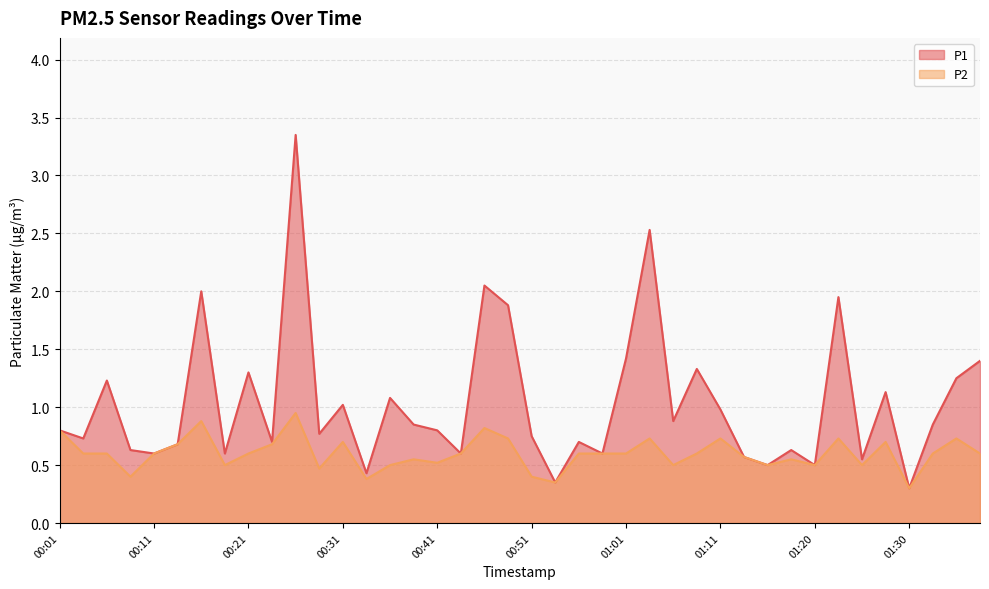

At which category is the sum across all series the highest?

00:26